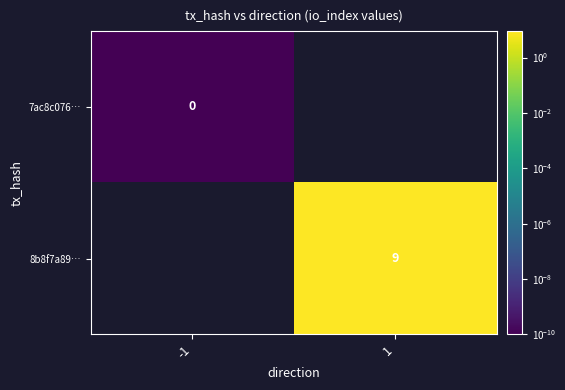

The value of 8b8f7a89… at 1 is 13.6. True or false?

False